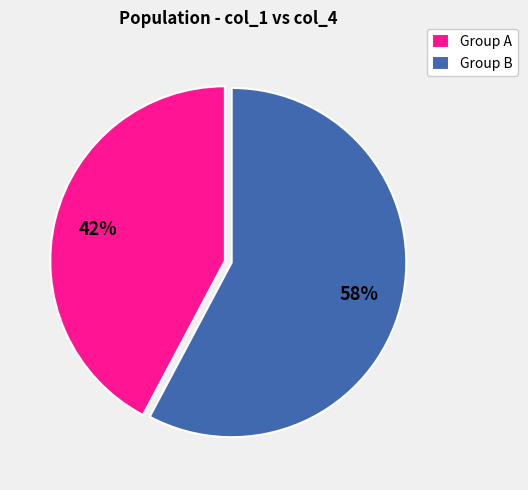

Rank the categories by value from highest to lowest.

Group B, Group A